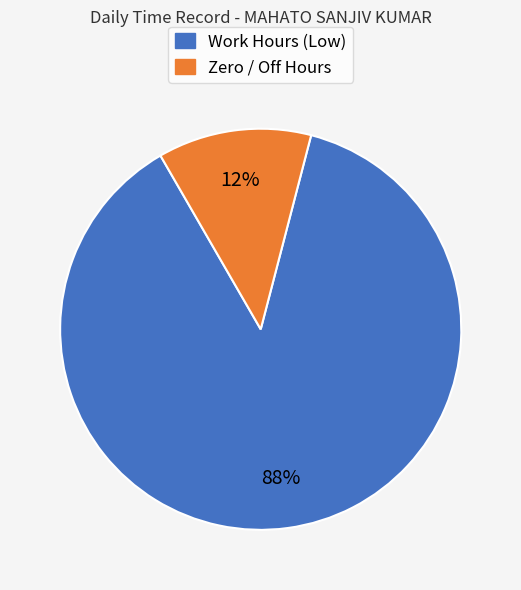

Is there a majority slice in this chart?

Yes